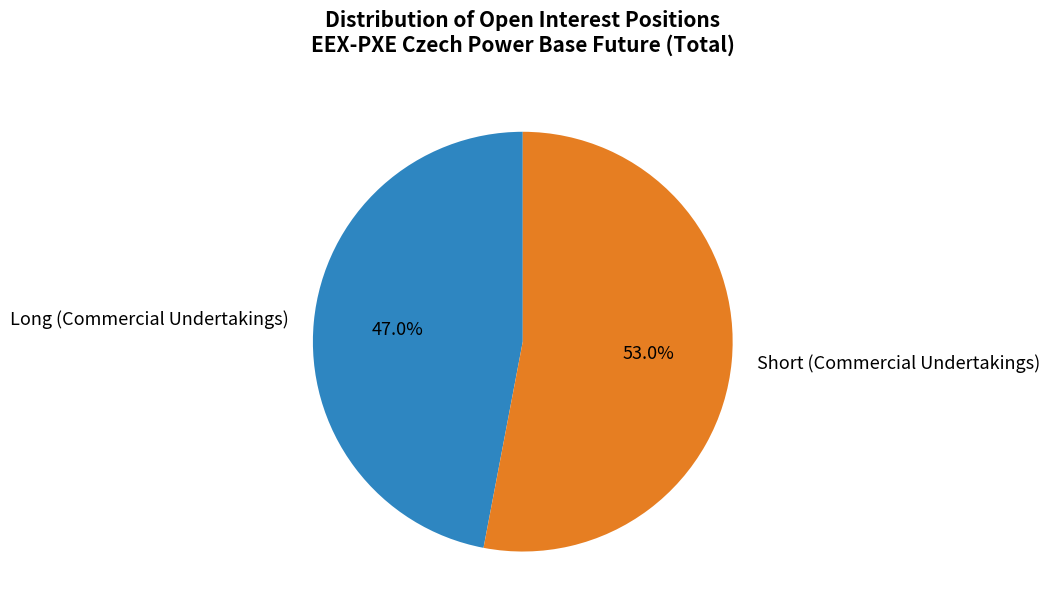

Which slice represents more than half of the pie?

Short (Commercial Undertakings)